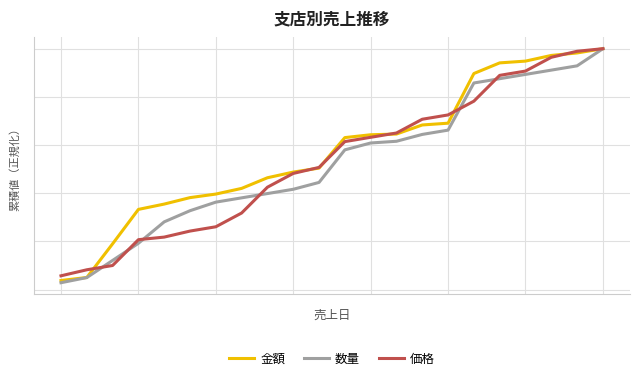

What are all the series names shown in the legend?

金額, 数量, 価格